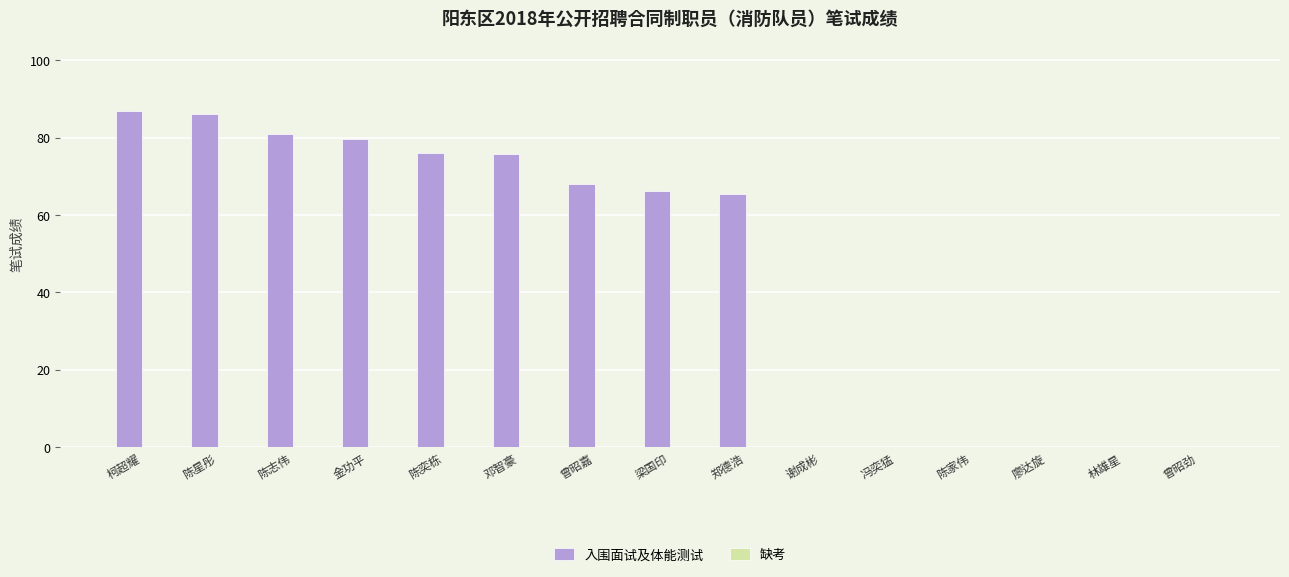

What is the sum of the values at 曾昭嘉 and 谢成彬?

67.9